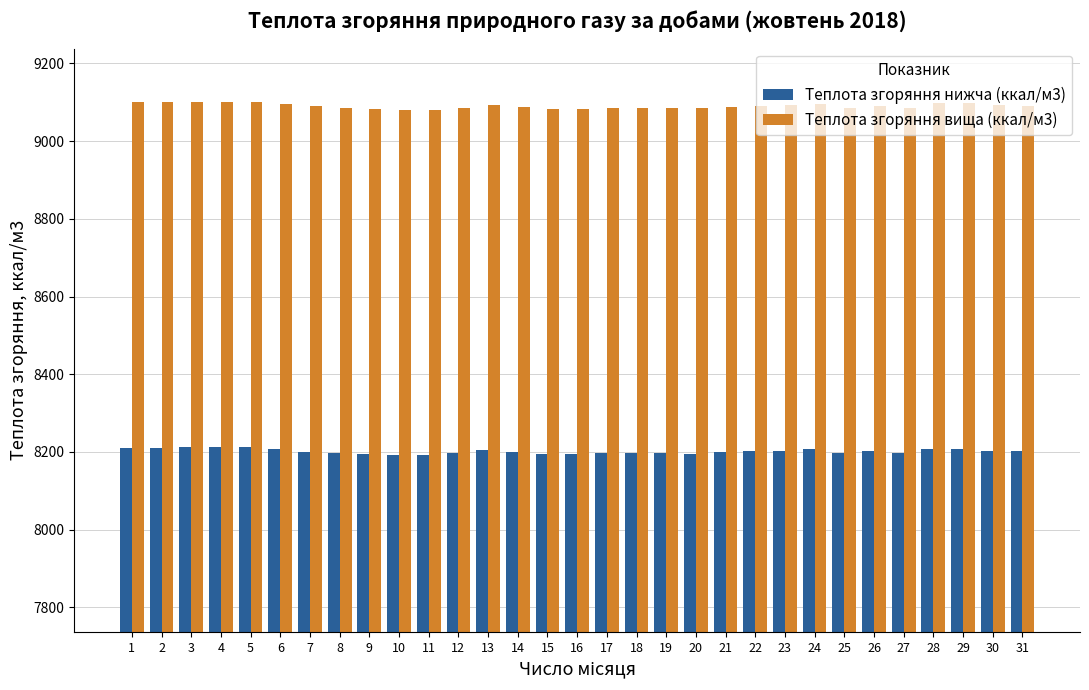

What is the difference between the second highest and minimum values in the Теплота згоряння вища (ккал/м3) series?

21.1